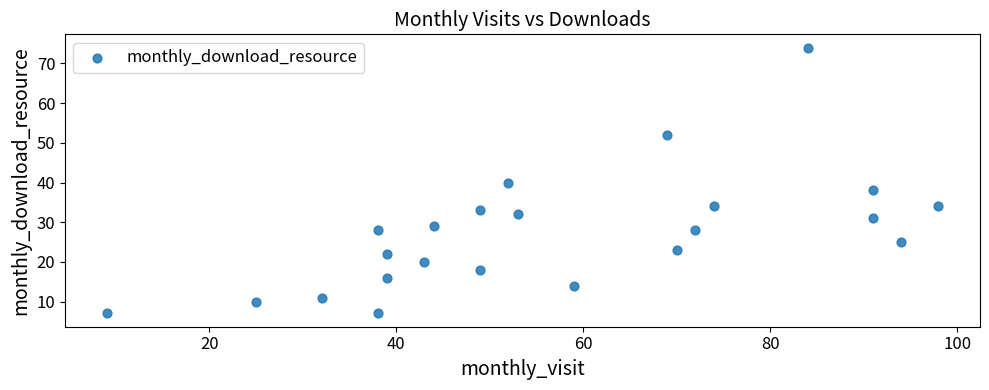

What is the range of Y values (max minus min)?

67